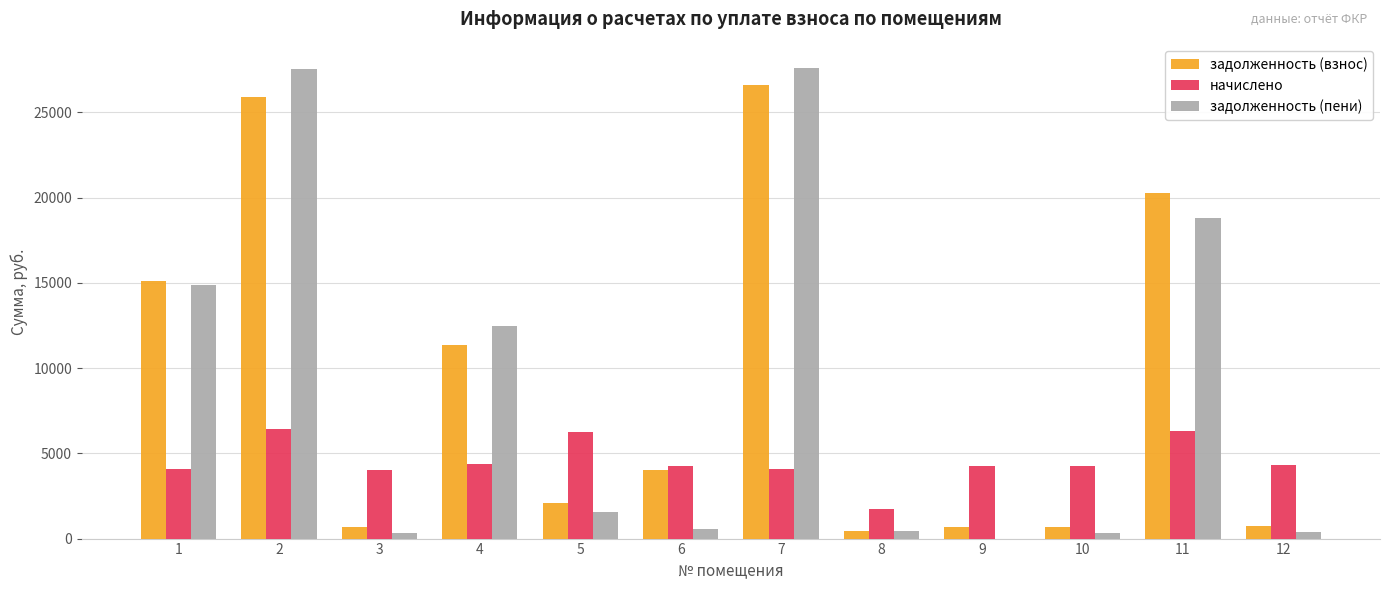

Between 5 and 8, which series saw the biggest shift?

начислено